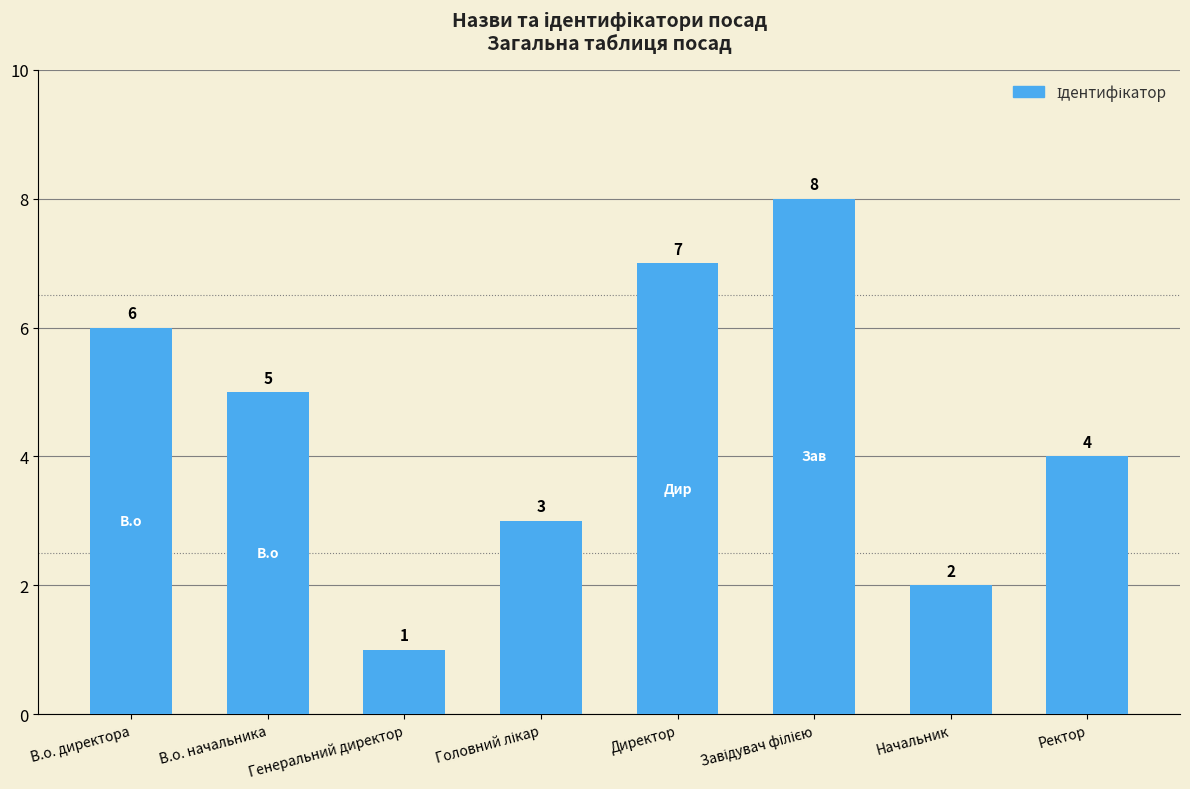

What is the label of the 7th bar from the right?

В.о. начальника